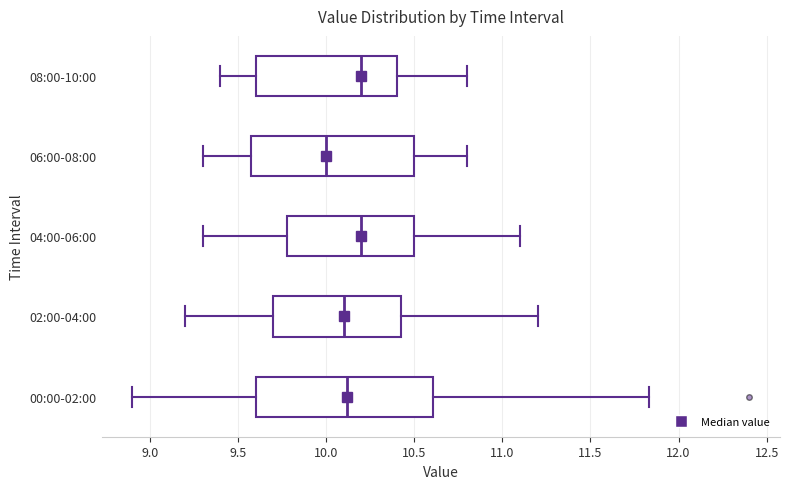

Which box has the furthest to the left median line?

06:00-08:00